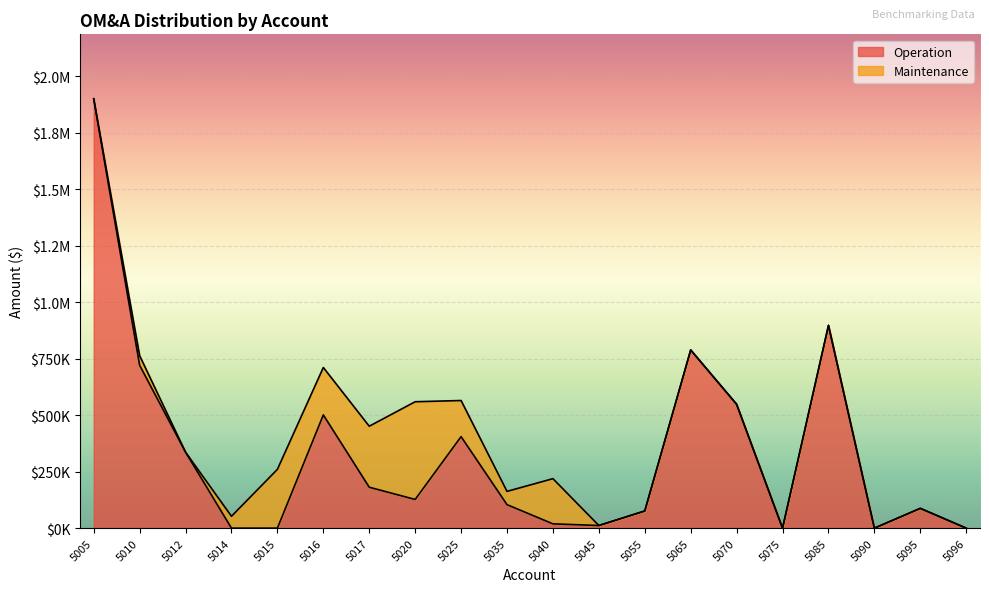

Does the chart display data point markers on the line(s)?

No